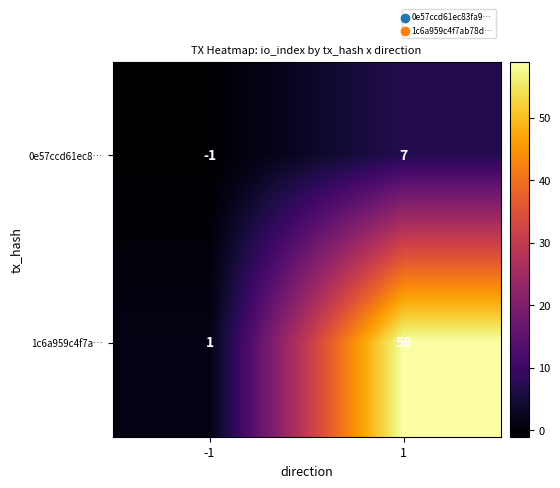

Is it true that 1c6a959c4f7a… equals 59 at 1?

True